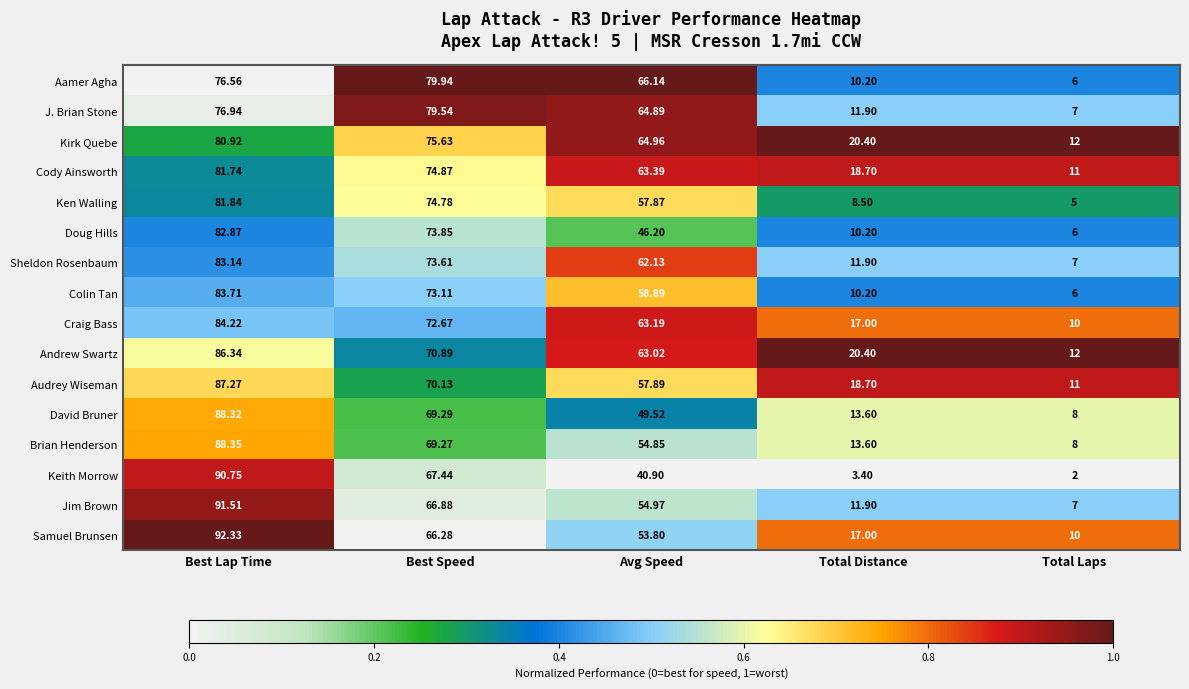

Which series has the largest range (max minus min)?

Keith Morrow